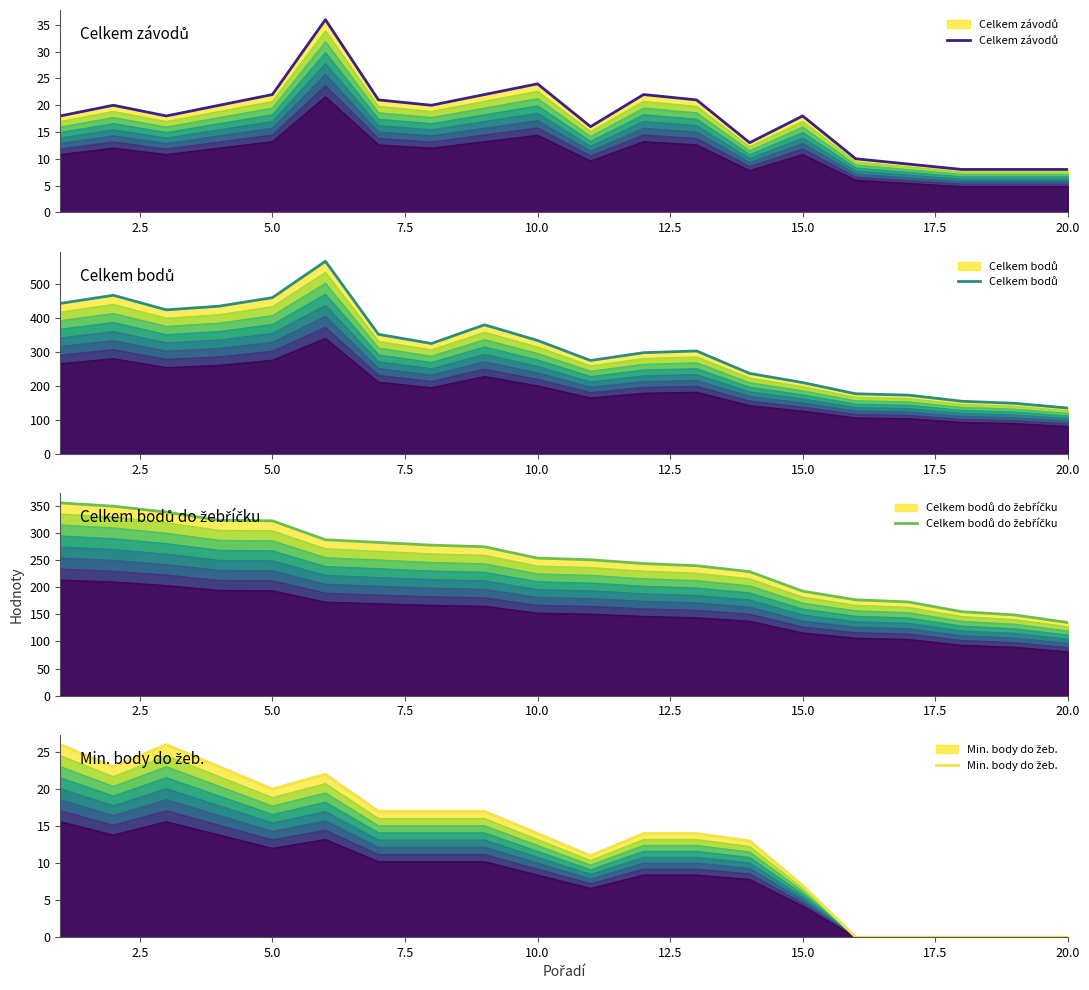

Does the chart have visible grid lines?

No